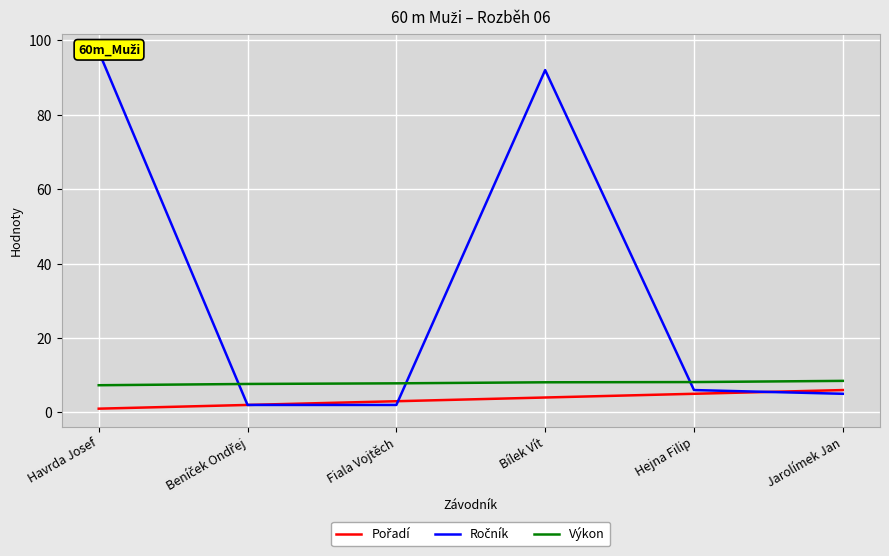

How many lines are shown in the chart?

3